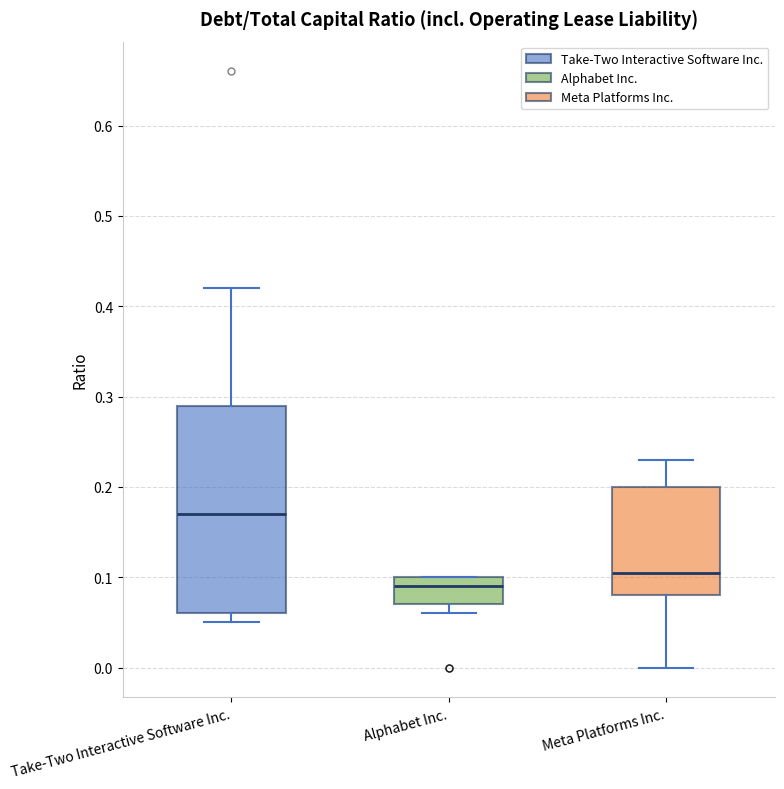

Reading left to right, read every box against the y-axis: the position of its median line, the range the box covers, and the ends of its whiskers. The values are not printed on the chart, so give them approximately, as read against the axis.

Take-Two Interactive Software Inc.: median 0.17, box 0.06 to 0.29, whiskers 0.05 to 0.42
Alphabet Inc.: median 0.09, box 0.07 to 0.10, whiskers 0.06 to 0.10
Meta Platforms Inc.: median 0.11, box 0.08 to 0.20, whiskers 0.00 to 0.23